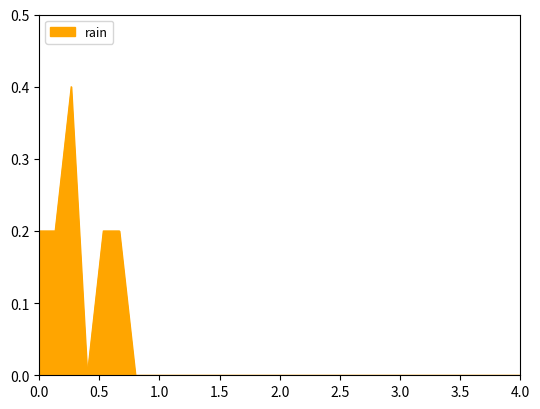

What is the greatest value displayed?

0.4